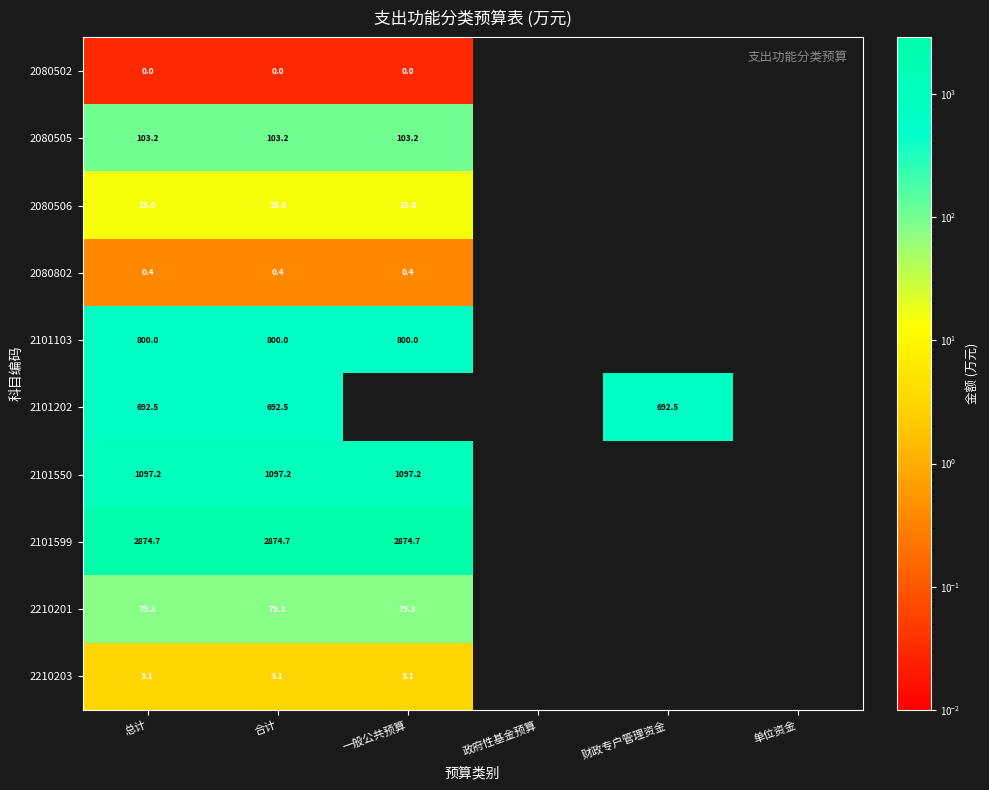

What is the sum of the 2101202 values at 总计 and 财政专户管理资金?

1385.0